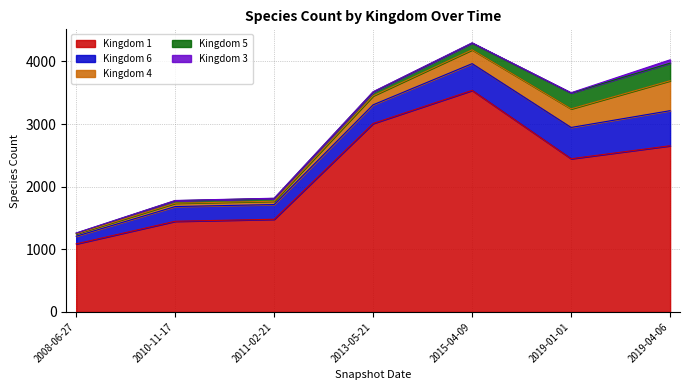

Reading right to left, what are all the values shown in this chart?

1: 2654	2447	3538	3010	1480	1448	1087
6: 560	499	427	298	235	235	122
4: 478	297	221	143	53	53	38
5: 281	253	108	62	45	41	11
3: 53	5	4	4	3	3	3